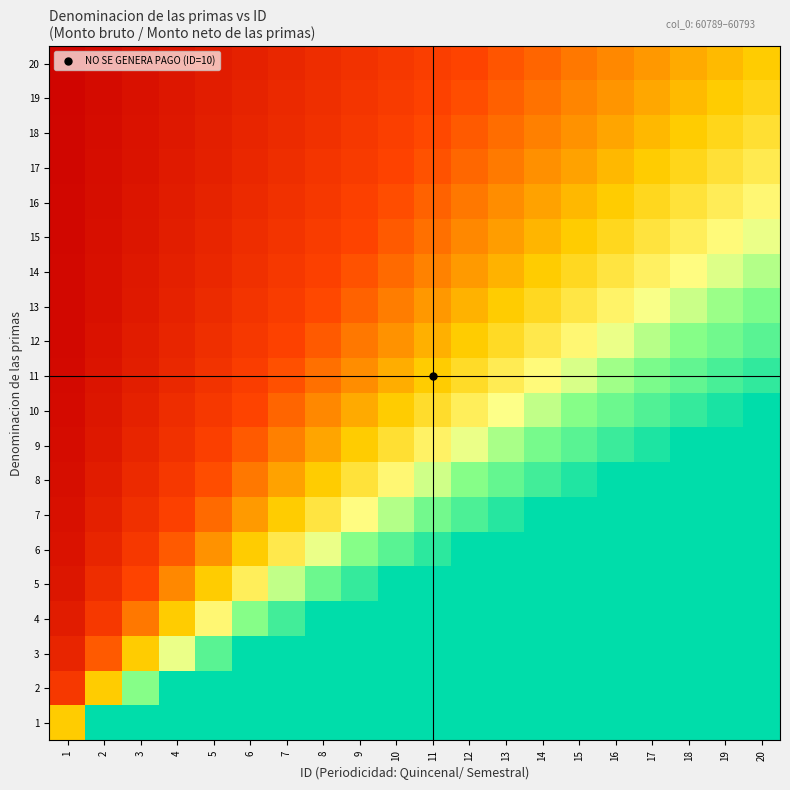

List the series in order of their peak value, highest first.

1, 2, 3, 4, 5, 6, 7, 8, 9, 10, 11, 12, 13, 14, 15, 16, 17, 18, 19, 20